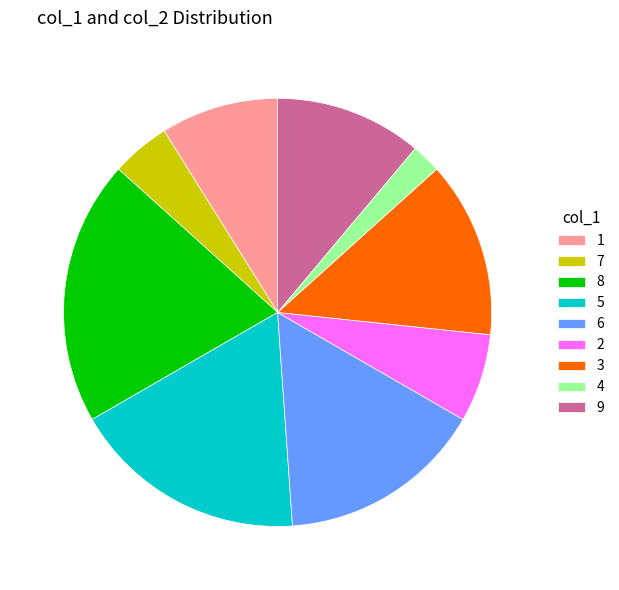

Do 8 and 3 together represent more than half of the pie?

No